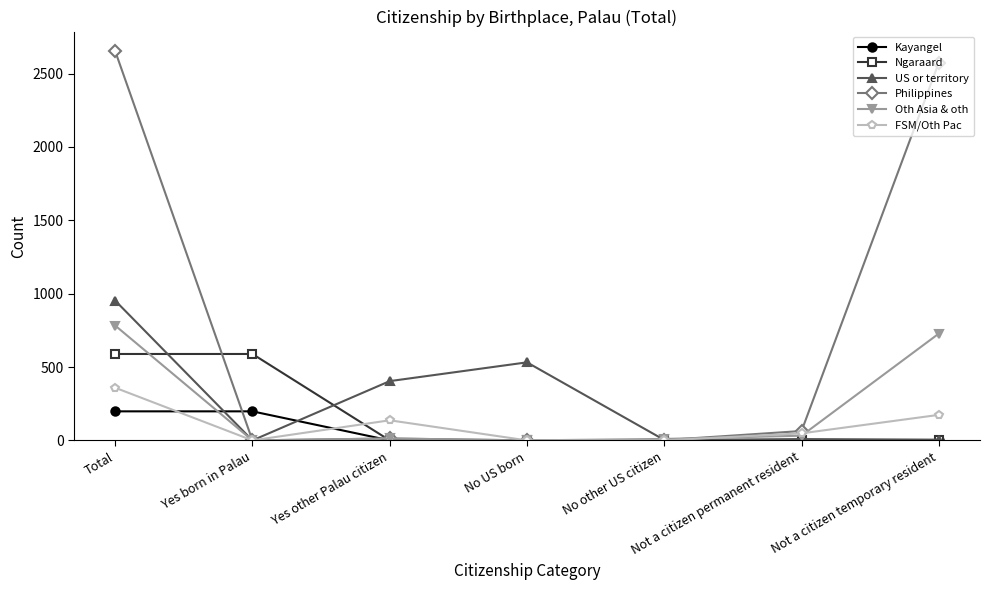

Which series ends up on top after the final intersection of Philippines and US or territory?

Philippines